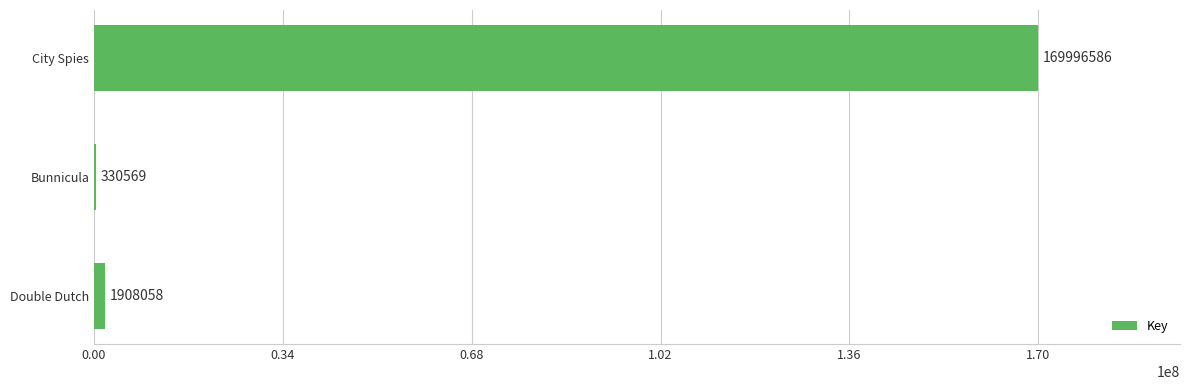

What is the sum of all values?

172235213